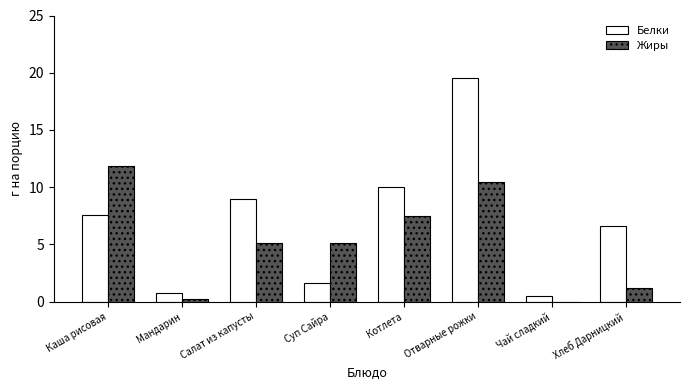

Is the value of Жиры at Суп Сайра greater than the value of Белки at Хлеб Дарницкий?

No